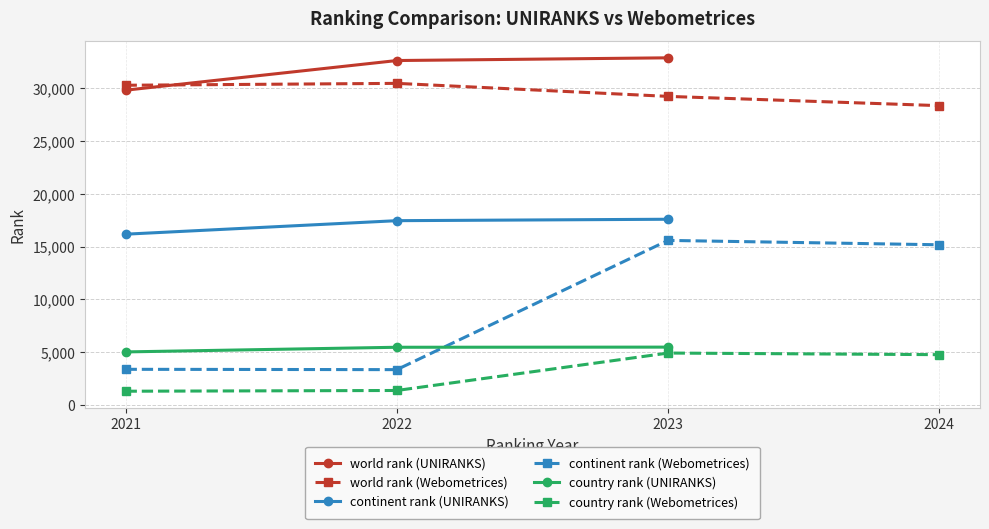

What is the difference between the maximum and minimum values in the continent rank series?

14241